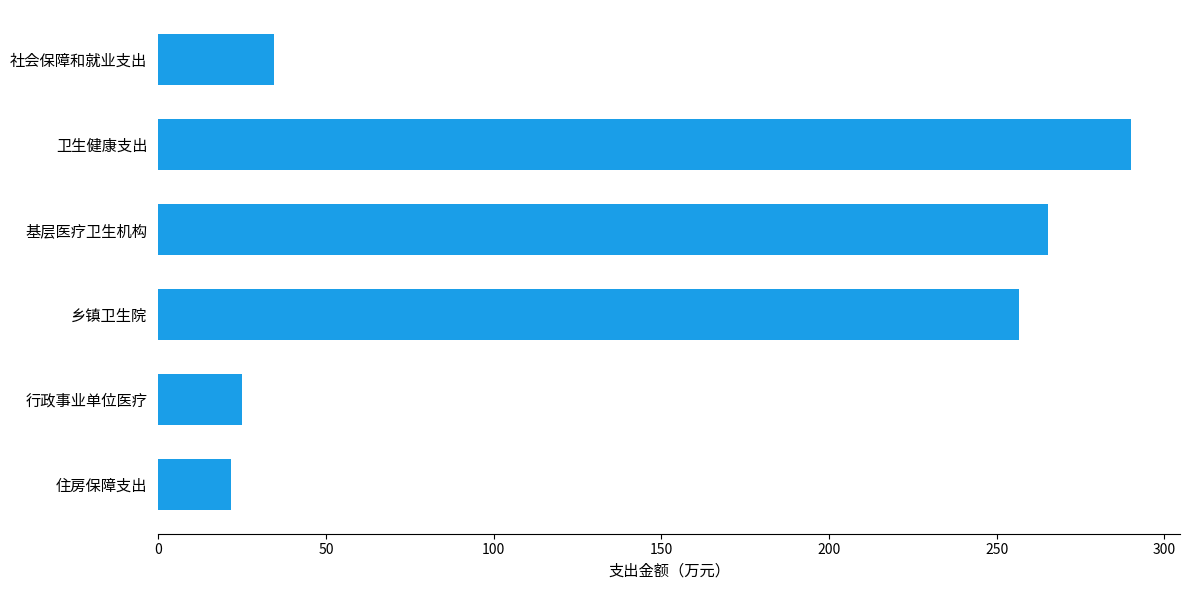

How many distinct data groups are displayed?

1